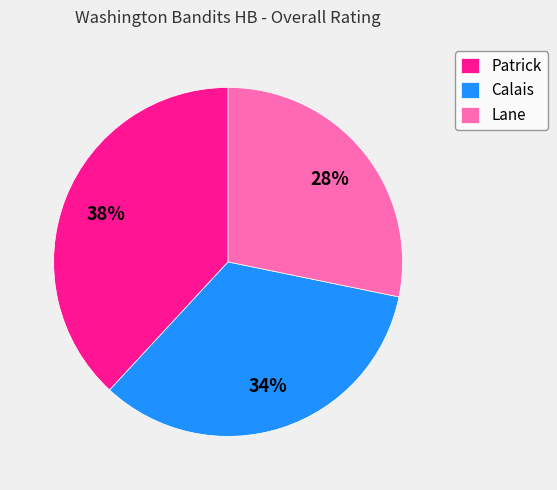

Do Patrick and Calais together represent more than half of the pie?

Yes